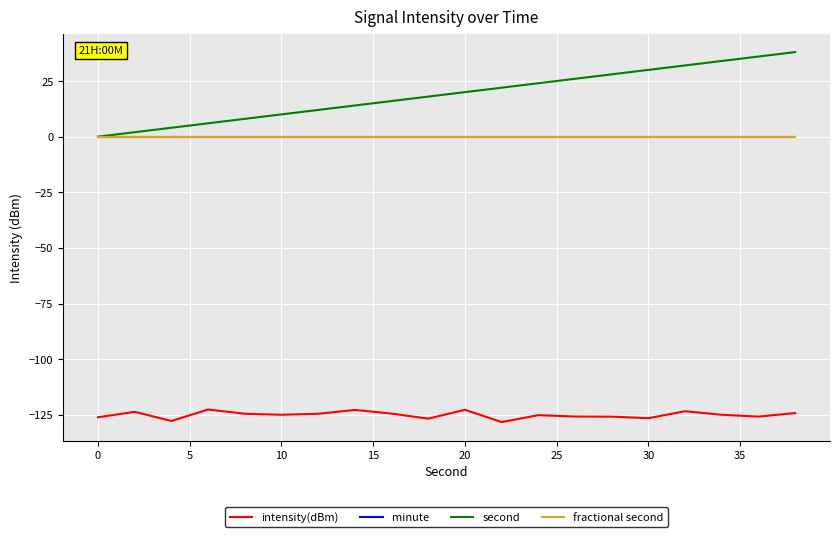

Does the chart have visible grid lines?

Yes